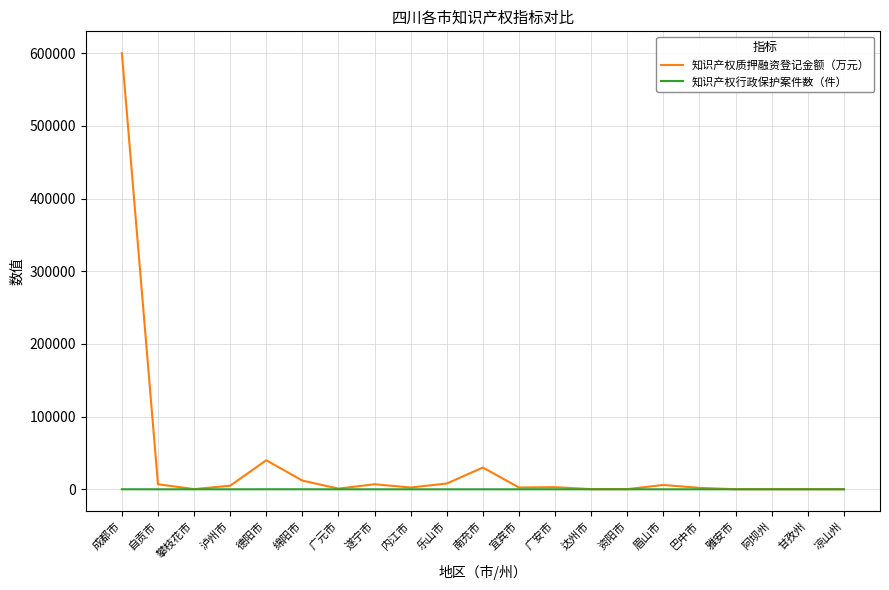

Which series has the largest range (max minus min)?

知识产权质押融资登记金额（万元）